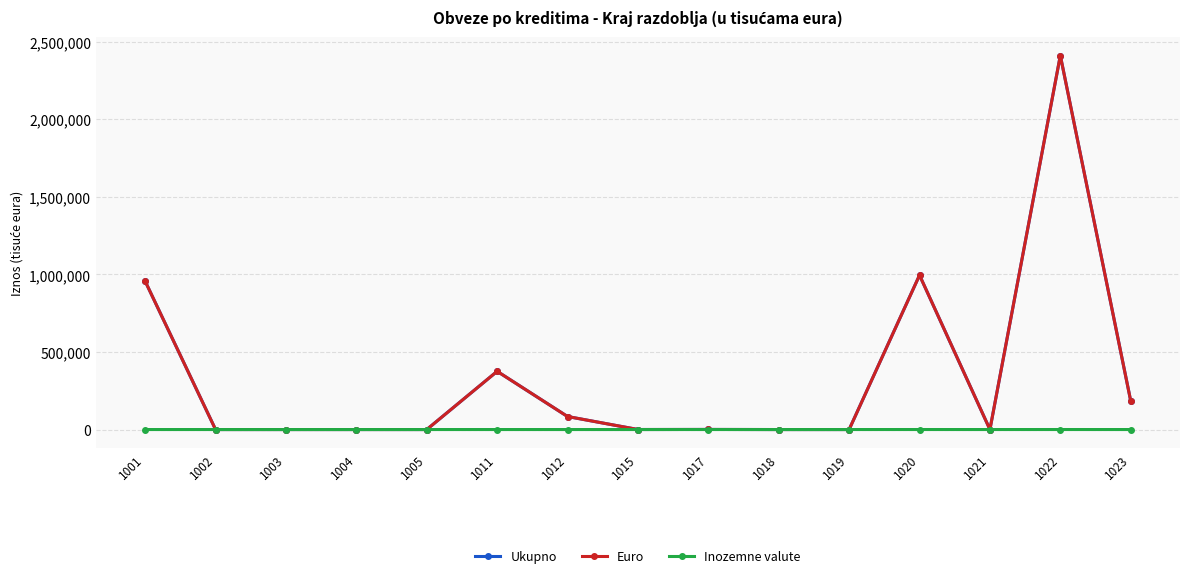

True or false: Ukupno has a value of 0 at 1019.

True